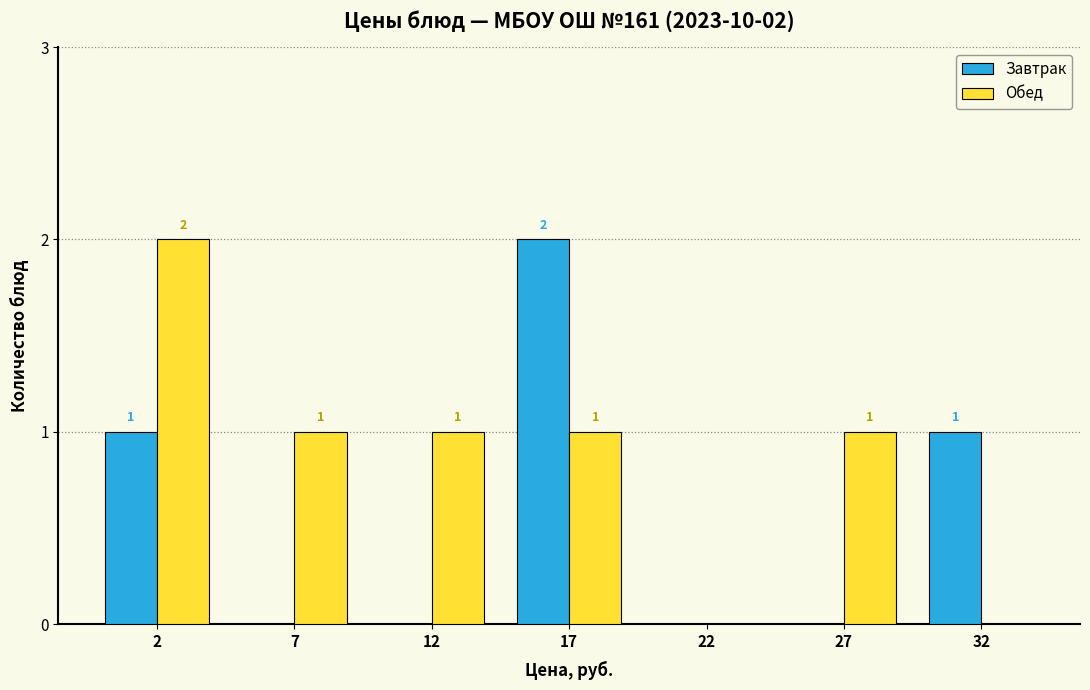

Reading left to right, extract all data points from this chart.

Завтрак: 2=1	7=0	12=0	17=2	22=0	27=0	32=1
Обед: 2=2	7=1	12=1	17=1	22=0	27=1	32=0